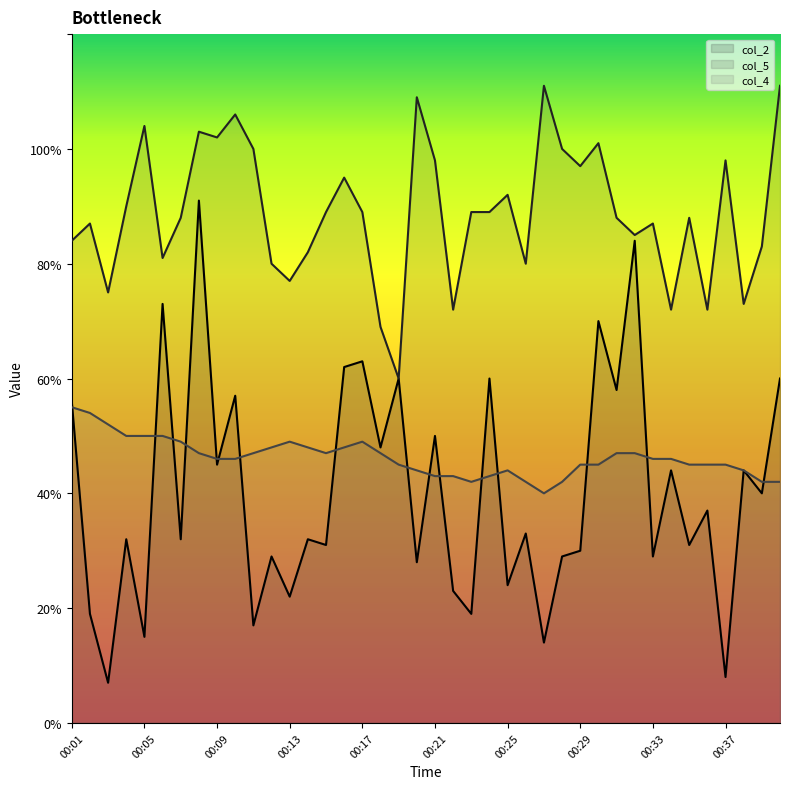

Rank the series by their maximum value, from lowest to highest.

col_4, col_2, col_5